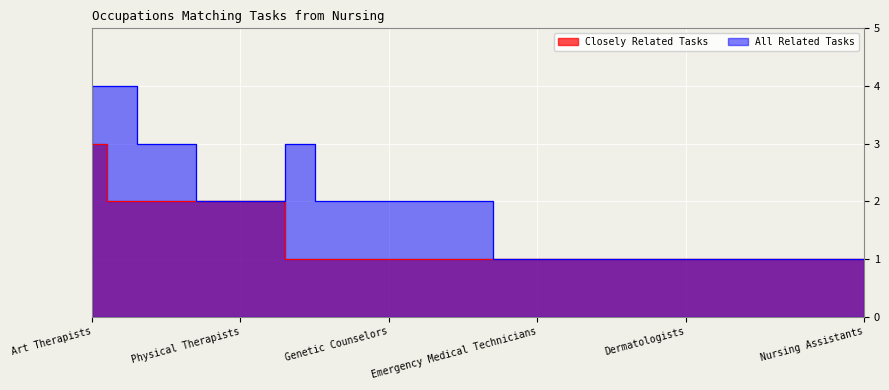

How many lines are shown in the chart?

2